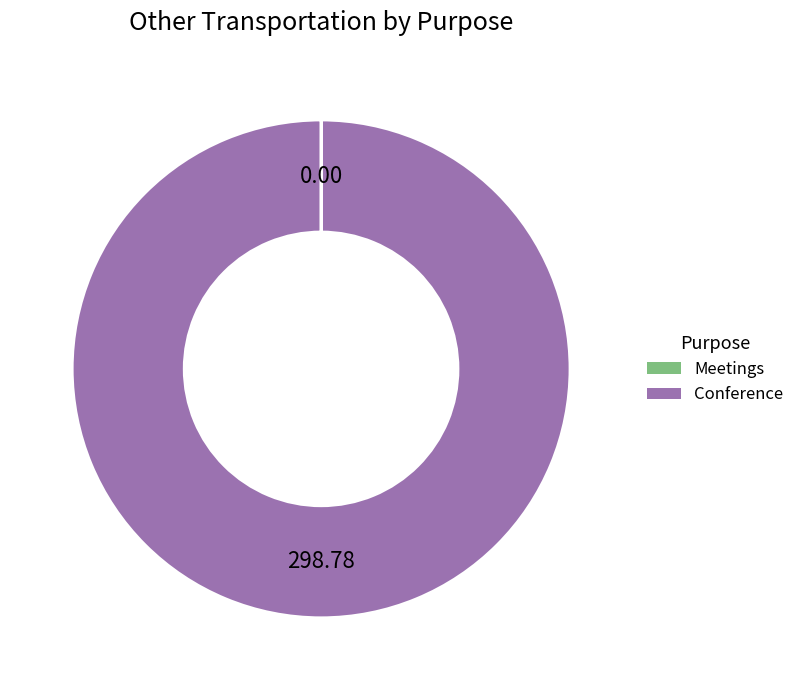

Which slice represents more than half of the pie?

Conference